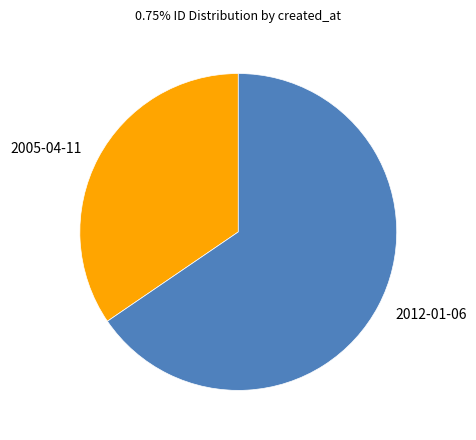

What is the ratio of the value at 2005-04-11 to the value at 2012-01-06?

0.5